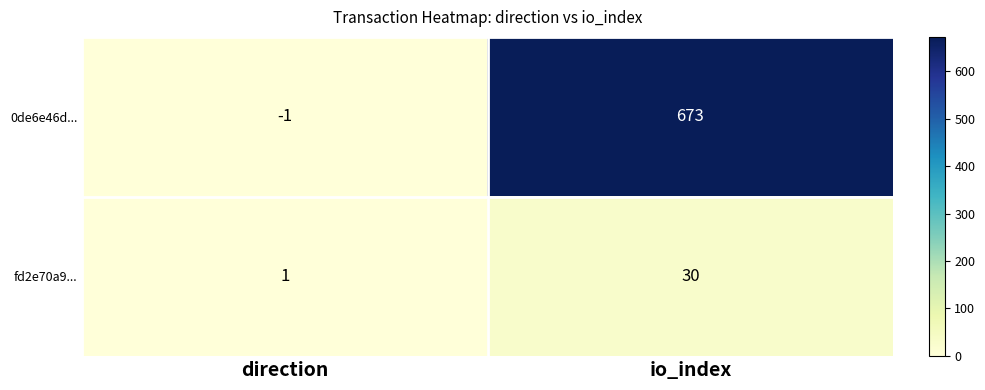

What is the sum of the fd2e70a9... values at io_index and direction?

31